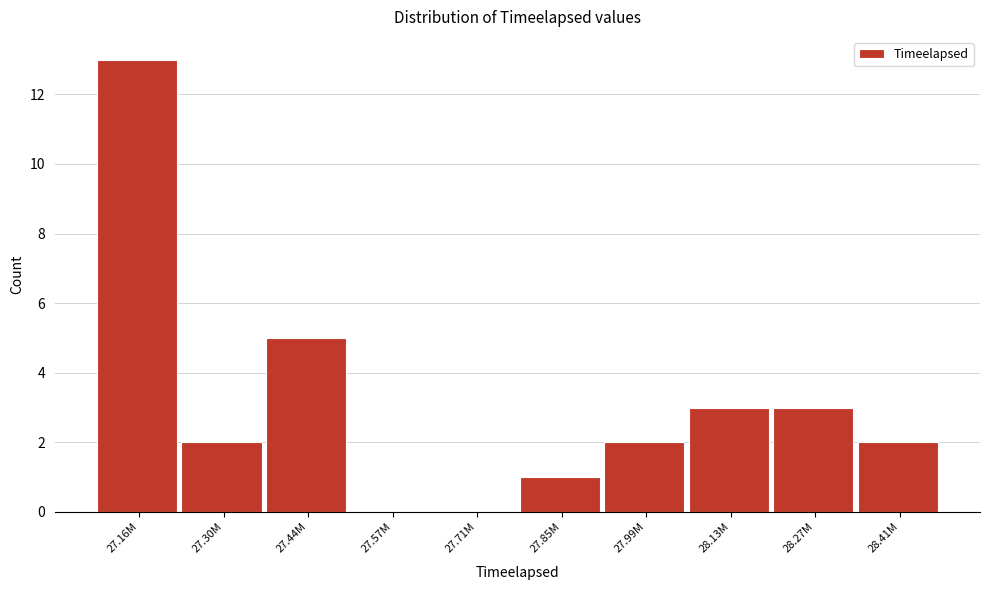

Reading left to right, extract all data points from this chart.

27.16M=13	27.30M=2	27.44M=5	27.57M=0	27.71M=0	27.85M=1	27.99M=2	28.13M=3	28.27M=3	28.41M=2